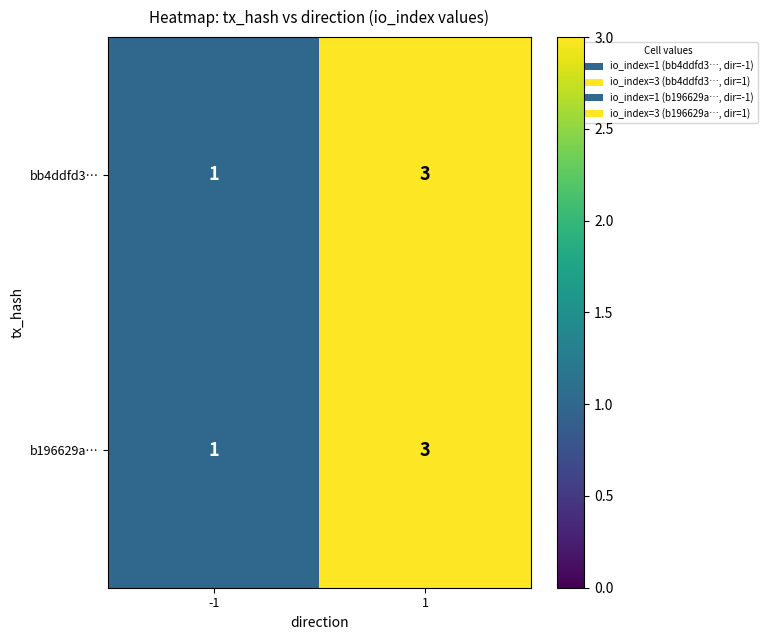

How many data points in bb4ddfd3… are less than 3?

1